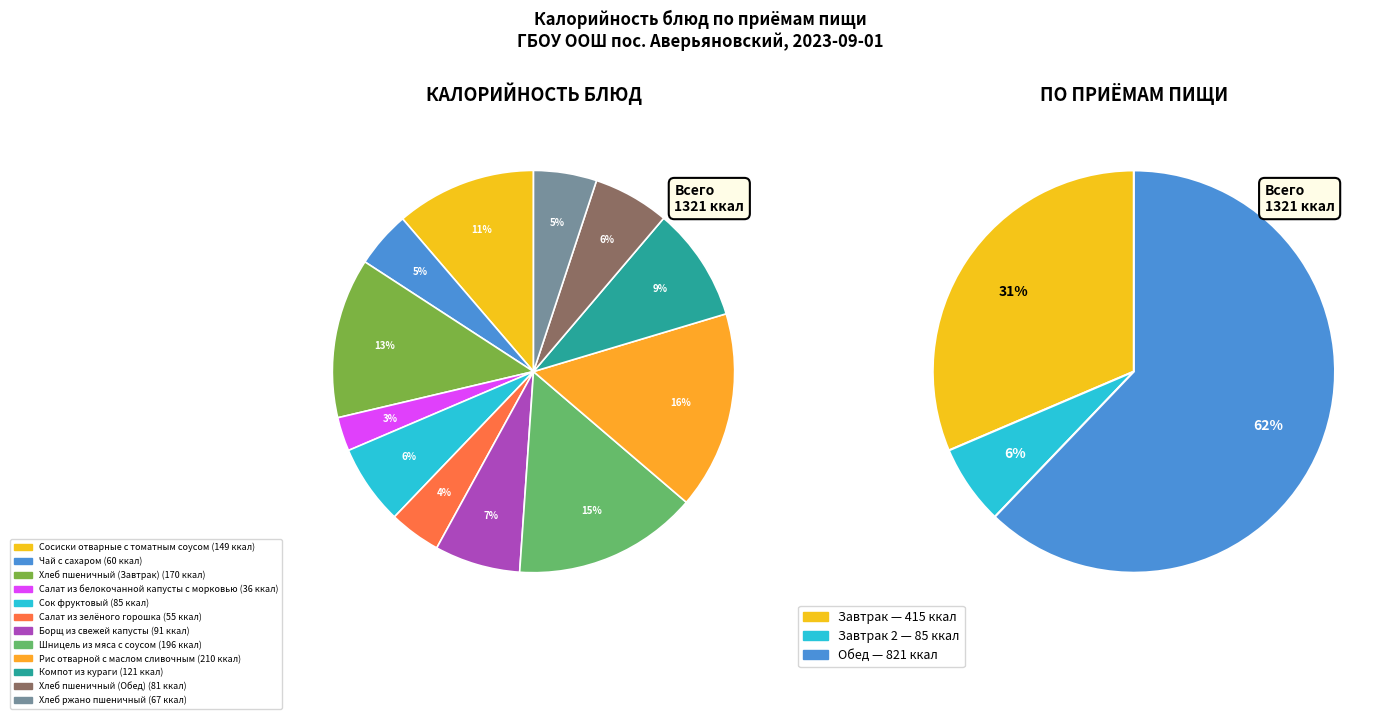

To the nearest percent, what is the combined percentage of Салат из белокочанной капусты с морковью and Хлеб пшеничный (Завтрак)?

16%